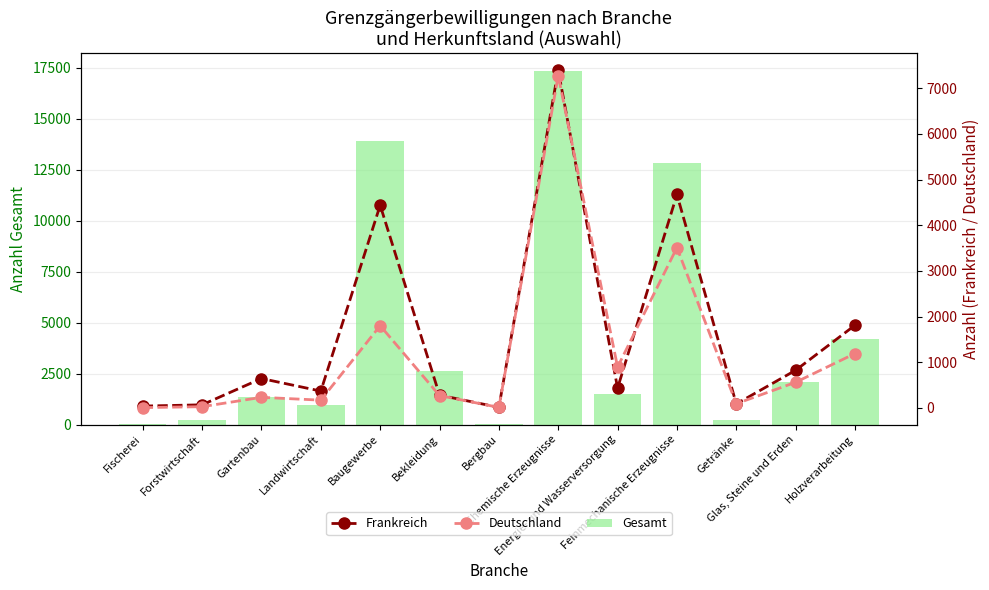

What is the label of the 10th bar from the right?

Landwirtschaft